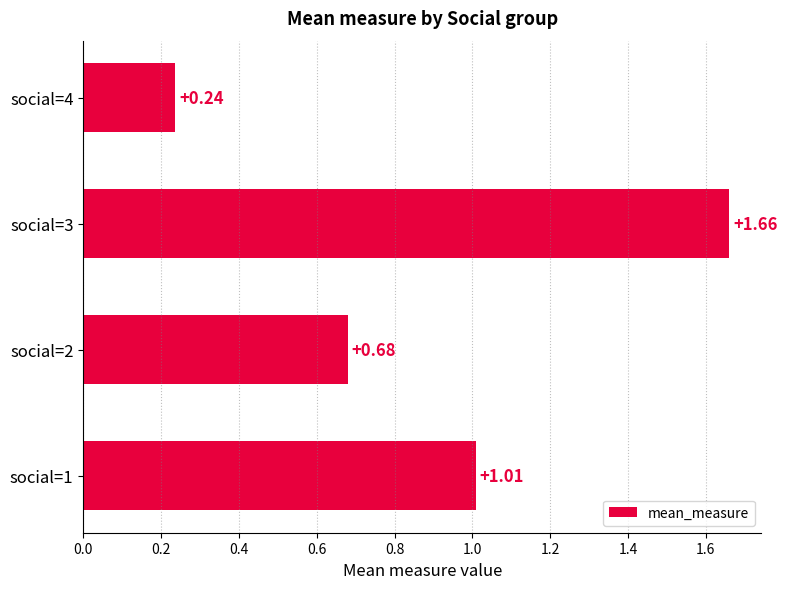

Between social=2 and social=3, which is larger?

social=3